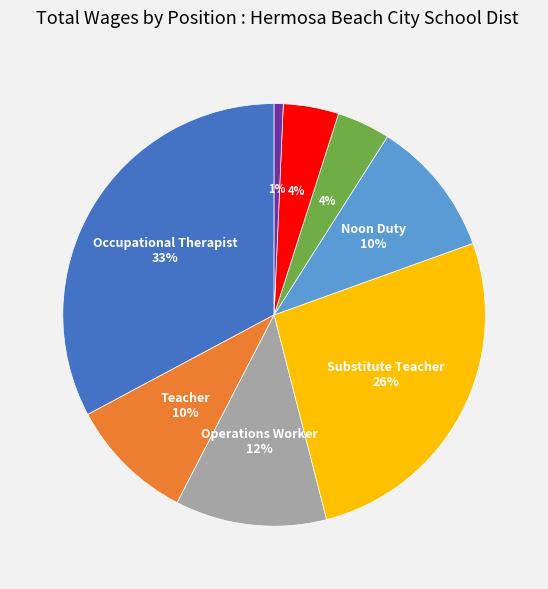

Is there a majority slice in this chart?

No